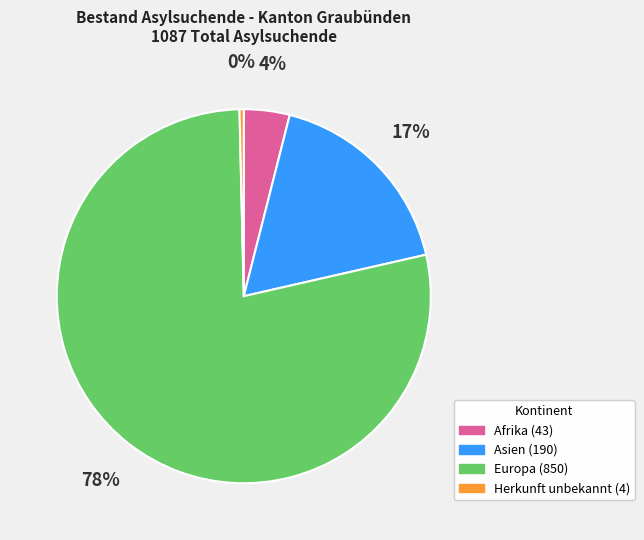

True or false: Herkunft unbekannt accounts for 10% of the total.

False